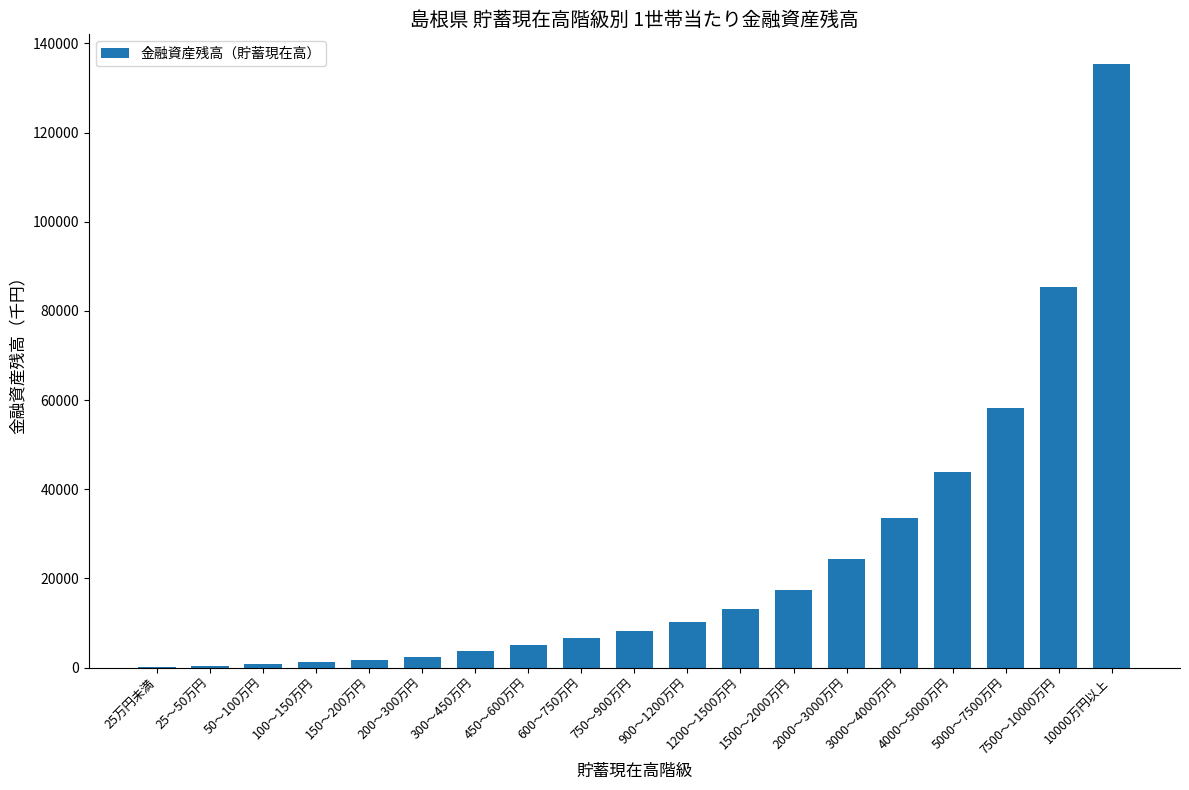

Where is the data nearest to the value 67650?

5000～7500万円